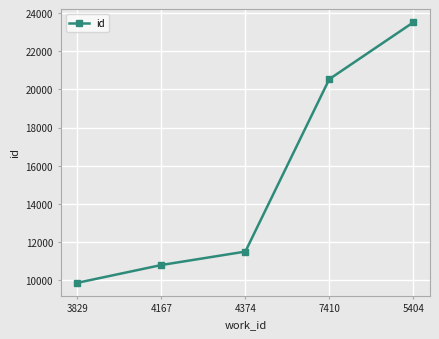

What is the approximate value at 4374, to the nearest 100?

11500